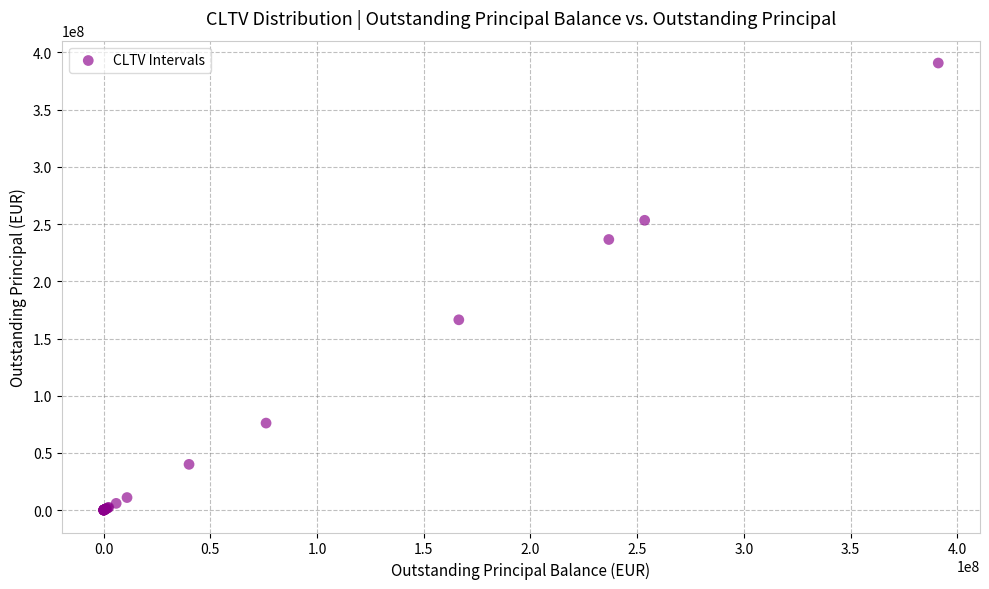

What Y value in the scatter plot is closest to 195380819?

166348661.0